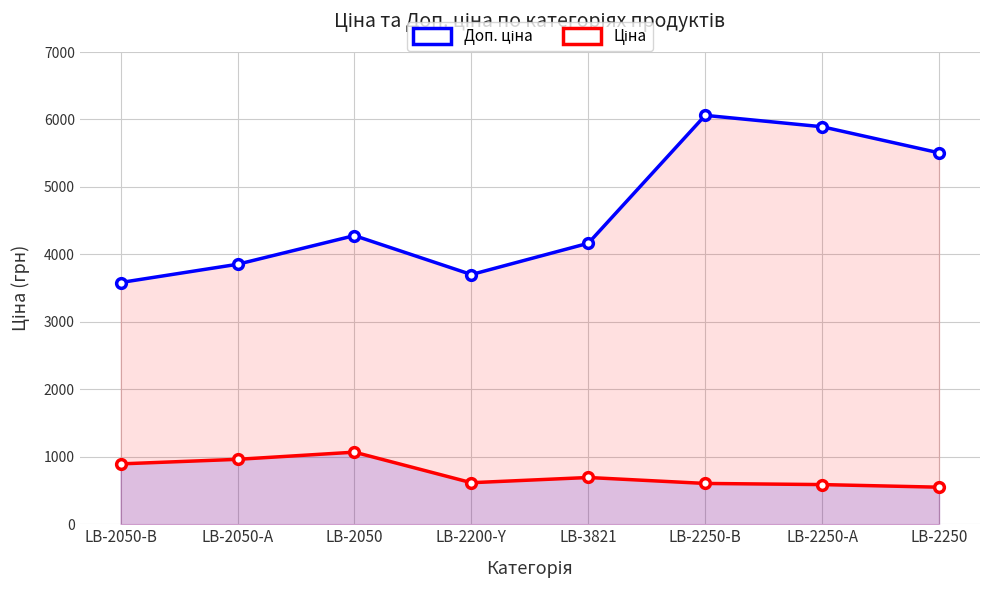

Which series has the widest spread of values?

Доп. ціна